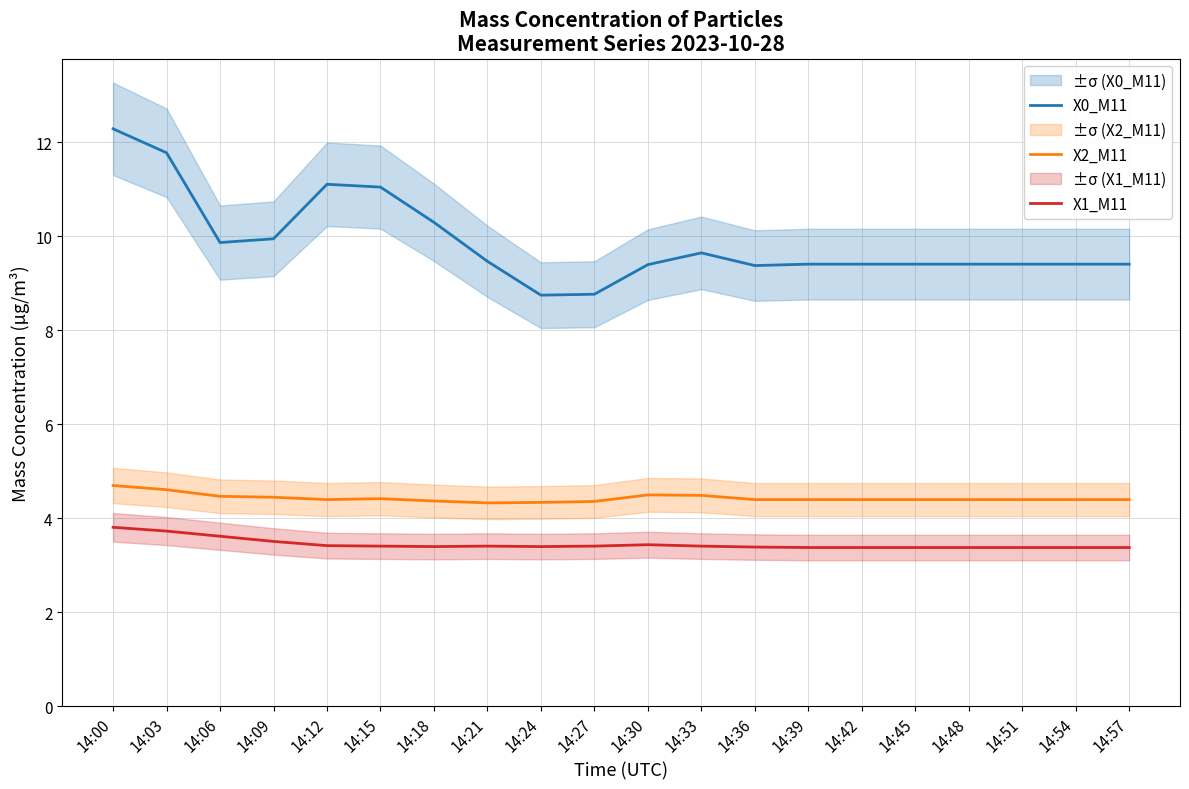

Which series has the largest total across all categories?

X0_M11